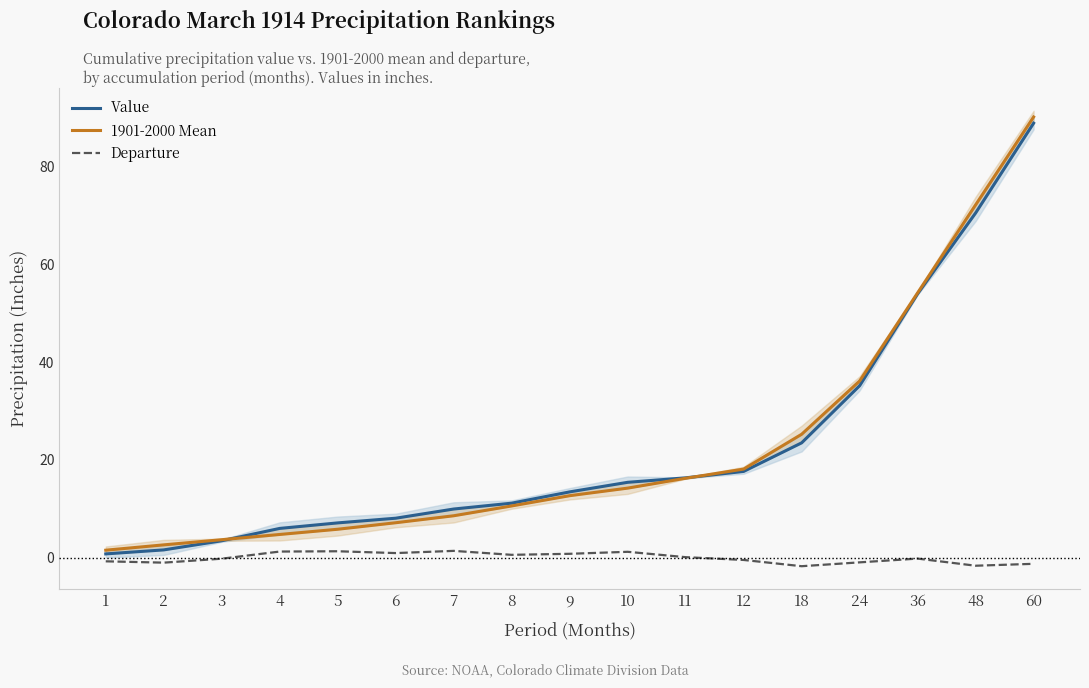

True or false: 1901-2000 Mean has more than 0 interior local peaks.

False